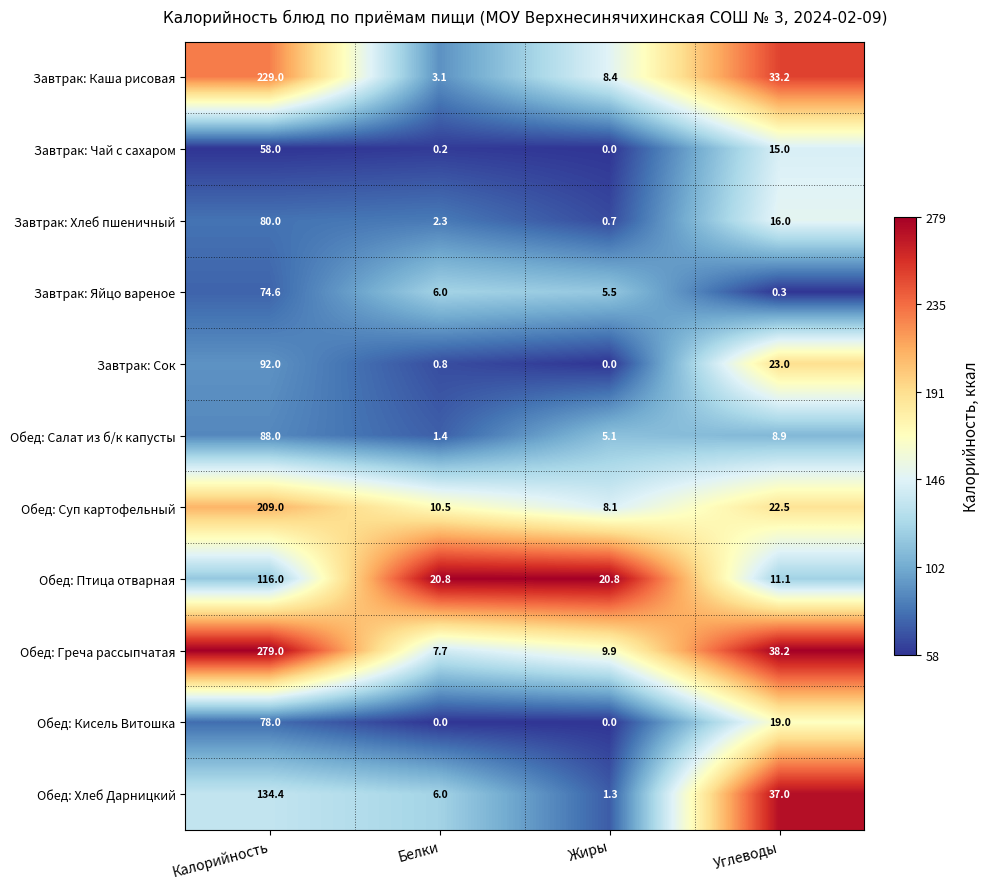

Rank the series by their maximum value, from lowest to highest.

Завтрак: Чай с сахаром, Завтрак: Яйцо вареное, Обед: Кисель Витошка, Завтрак: Хлеб пшеничный, Обед: Салат из б/к капусты, Завтрак: Сок, Обед: Птица отварная, Обед: Хлеб Дарницкий, Обед: Суп картофельный, Завтрак: Каша рисовая, Обед: Греча рассыпчатая